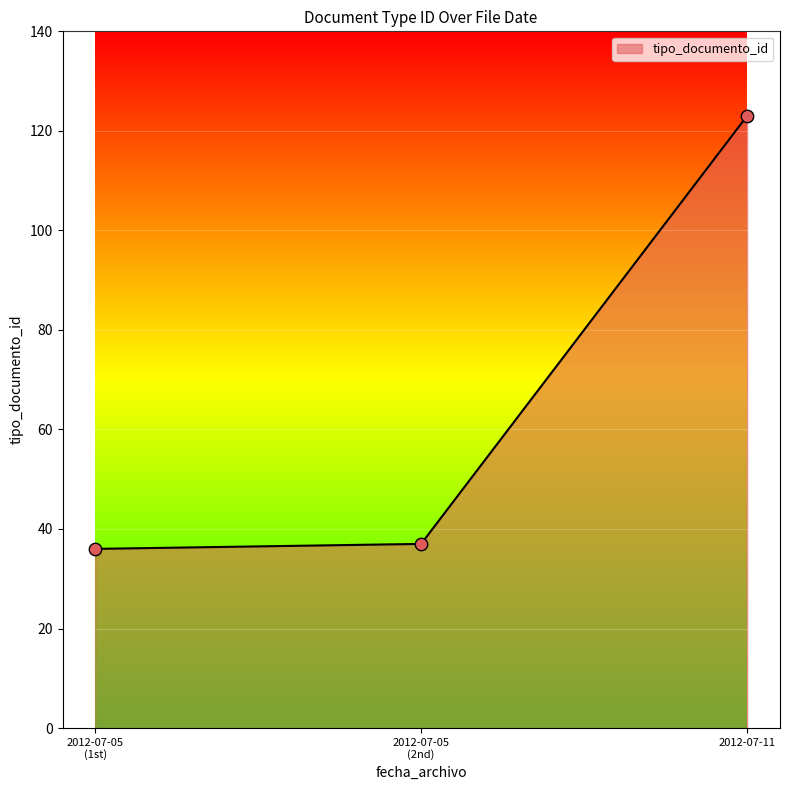

What is the maximum value shown in the chart?

123